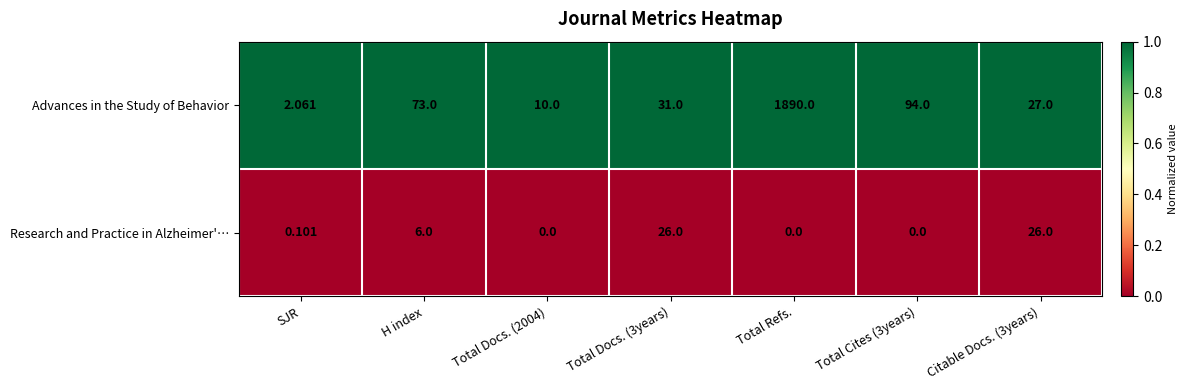

How many series are shown in this chart?

2